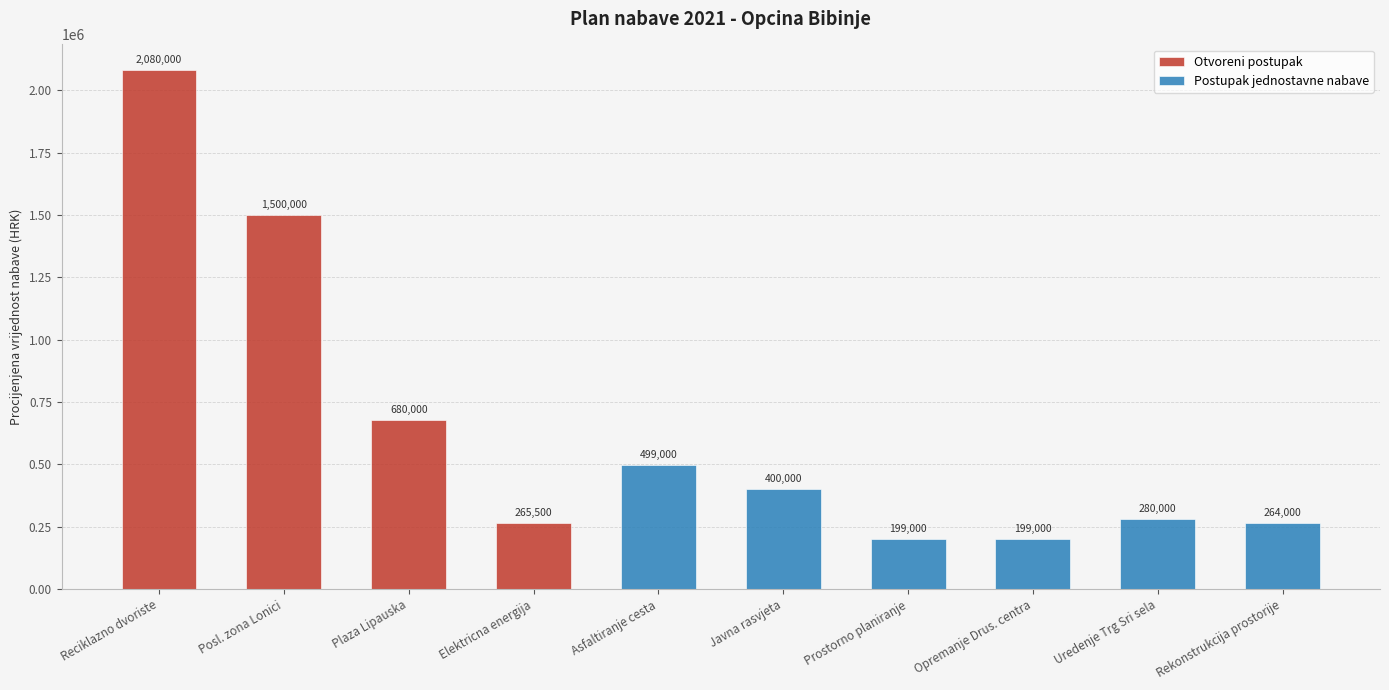

Is it true that Postupak jednostavne nabave equals 0 at Reciklazno dvoriste?

True